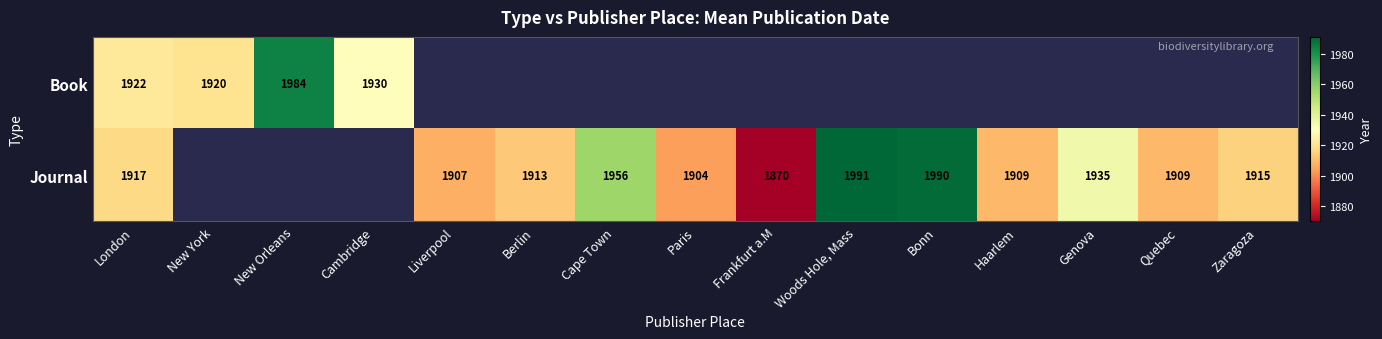

What is the minimum value shown in the chart?

1870.0